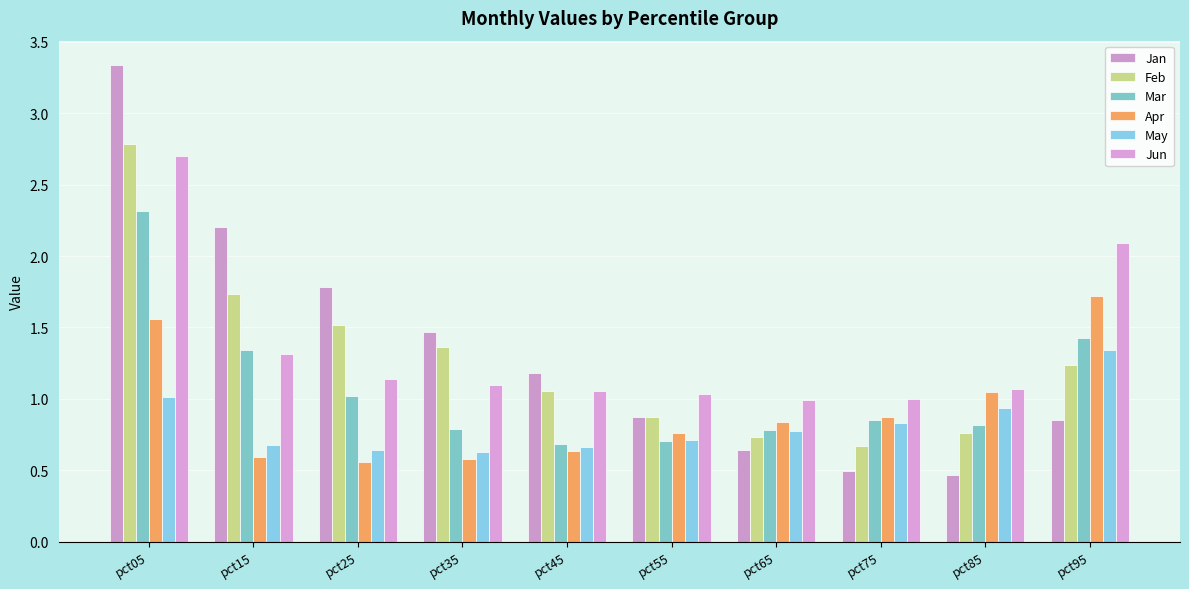

The Jun series shows 1.3 at pct15. True or false?

True